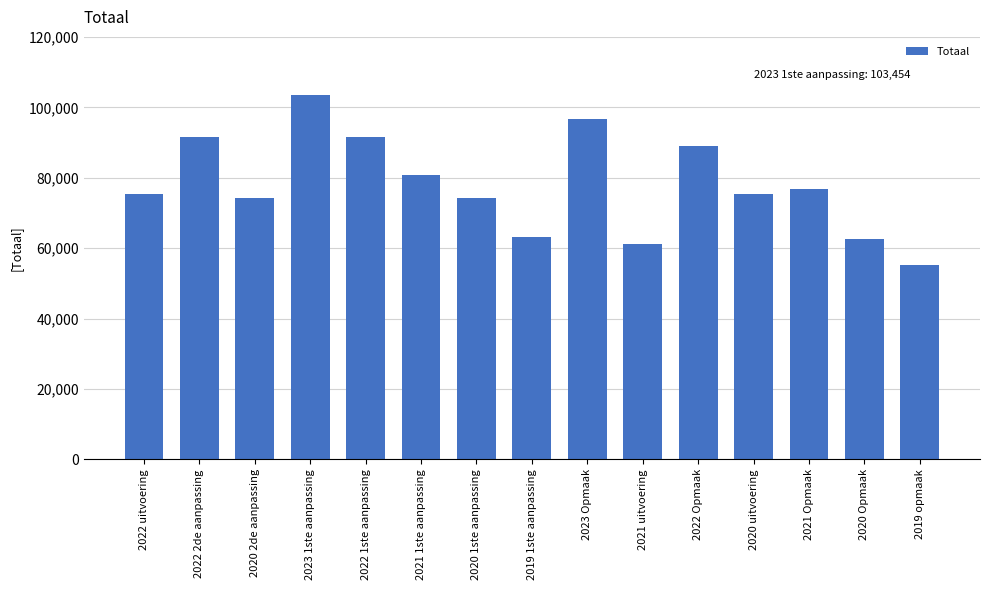

What is the greatest value displayed?

103454